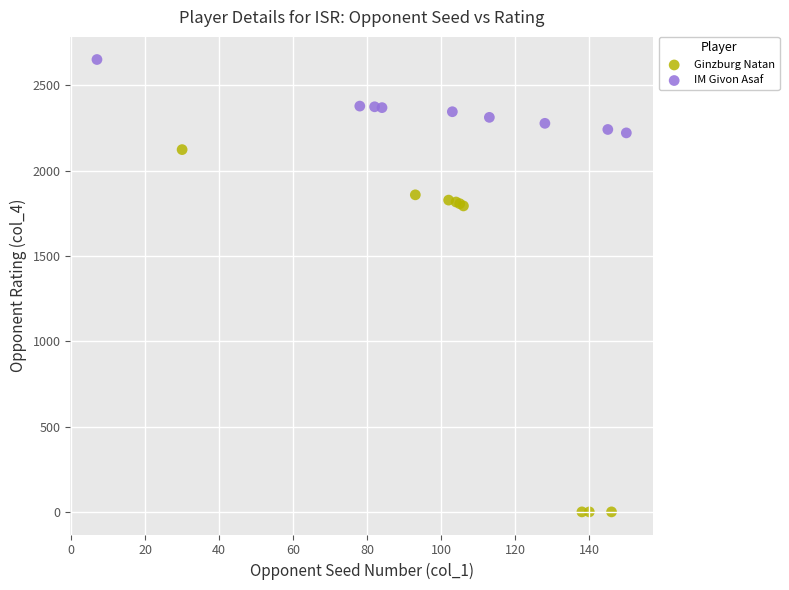

Which series contains the lowest Y value?

Ginzburg Natan